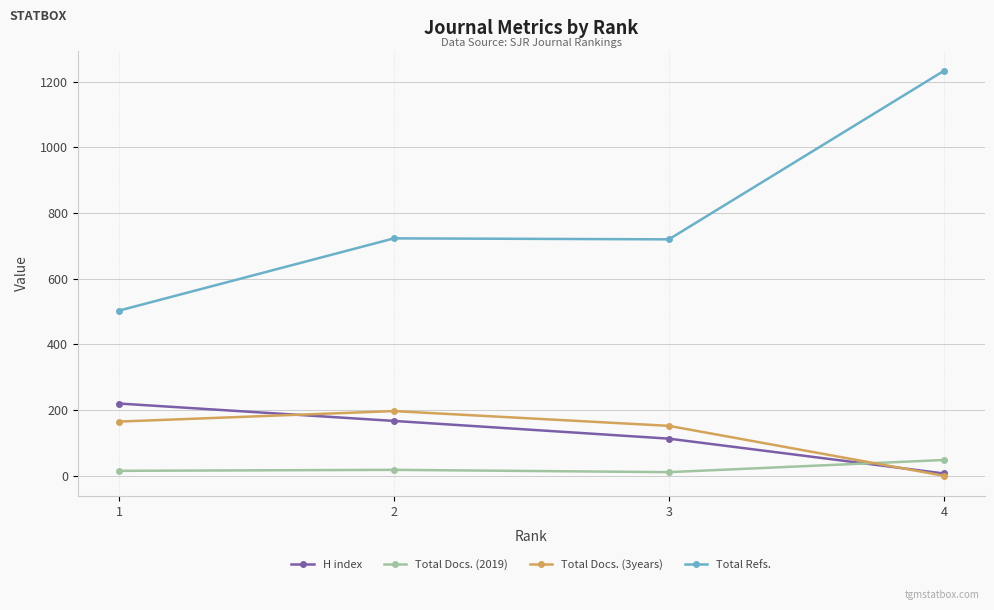

What is the value of the Total Docs. (2019) point at the 4th from the left?

48